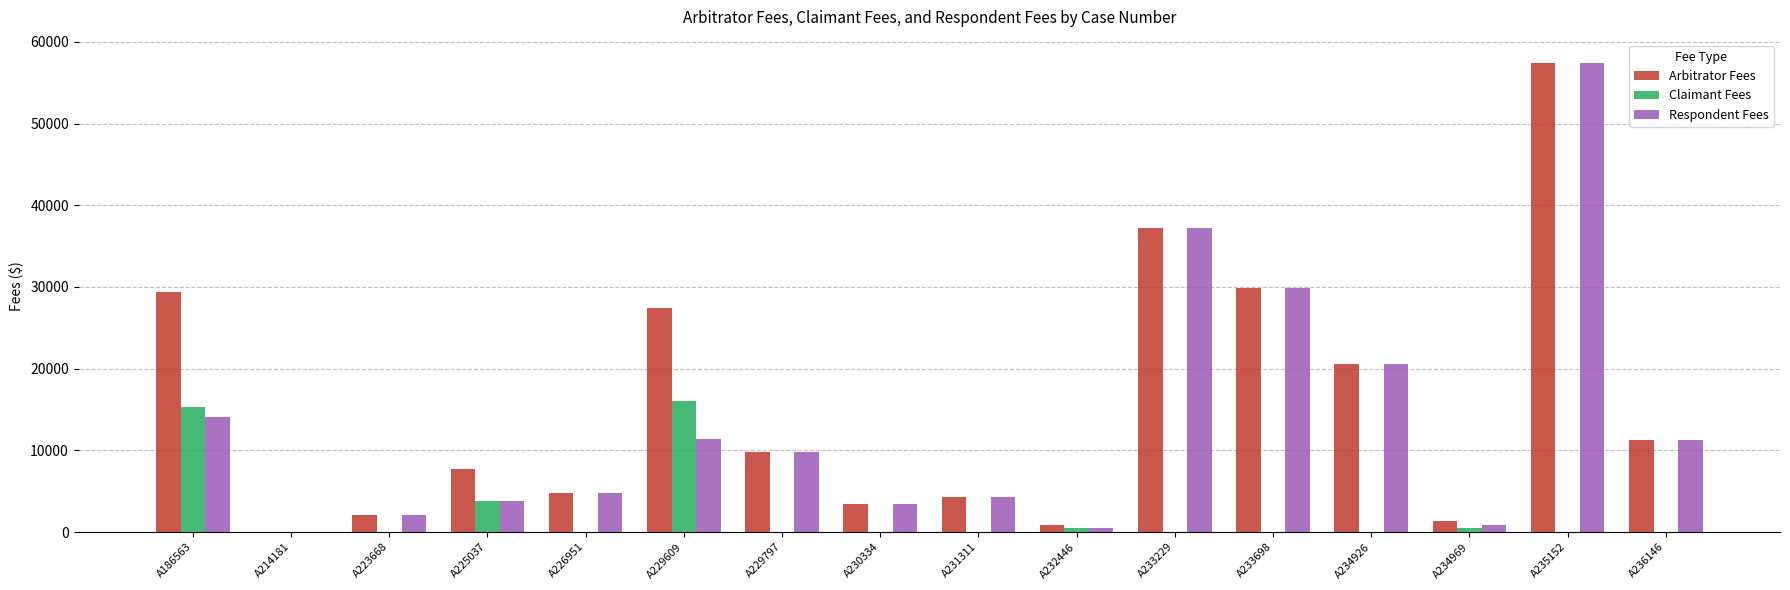

What is the sum of all Respondent Fees values?

211360.0